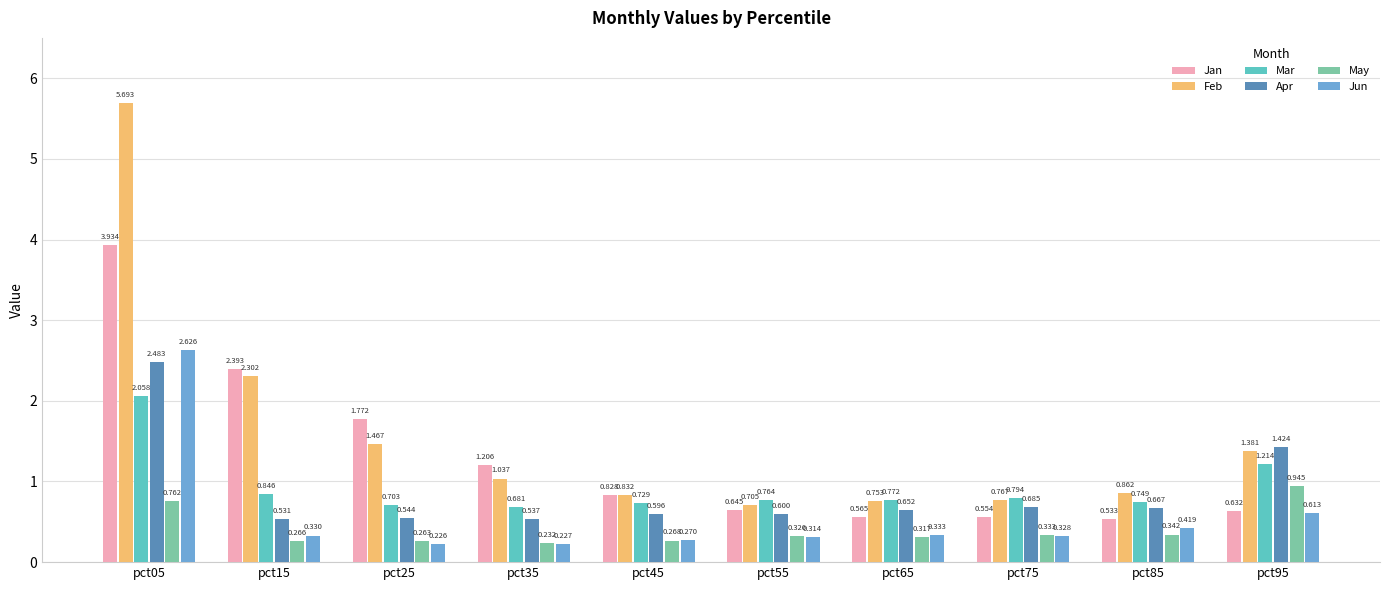

What is the greatest value displayed?

5.7